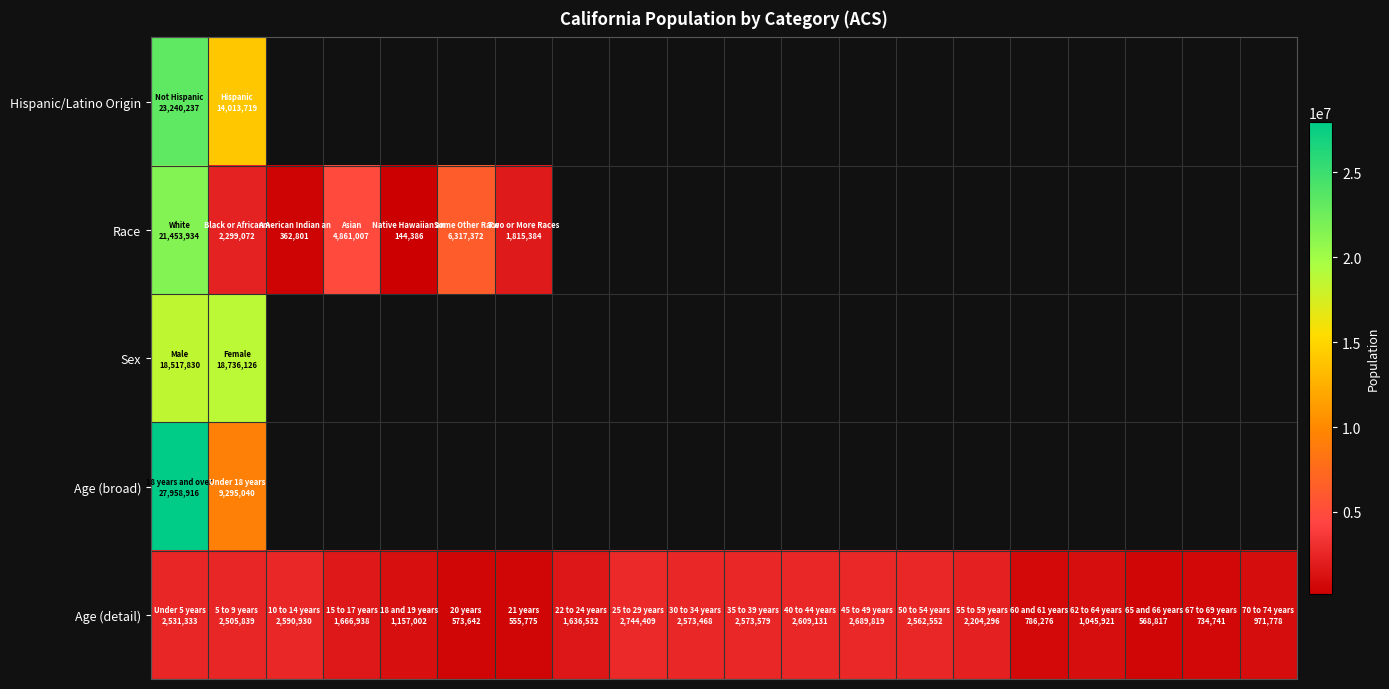

At which category does the chart reach its minimum across all series?

4